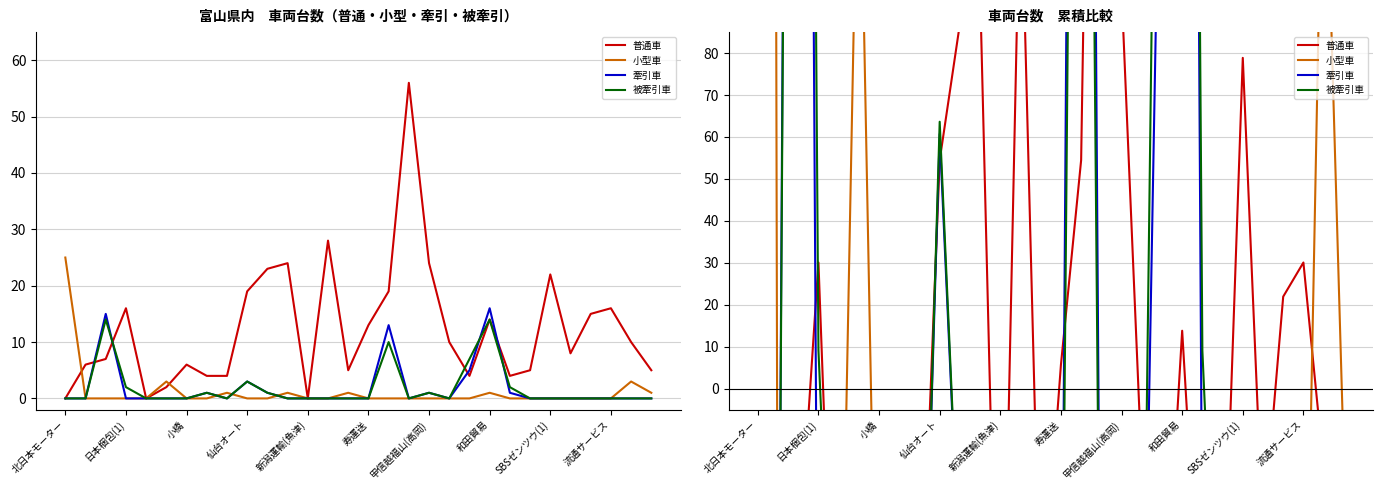

Is this an area chart (filled region under the line)?

No